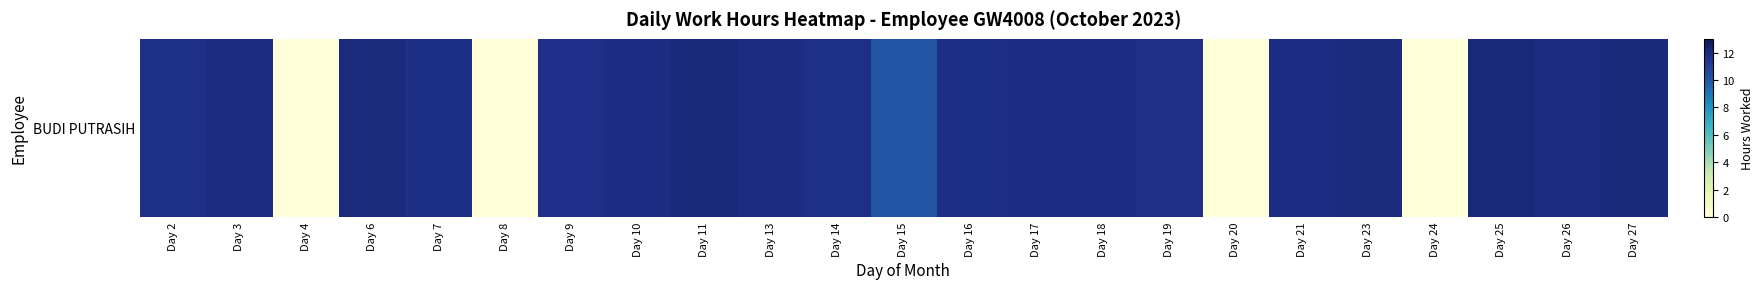

True or false: the data shows 4.5 at Day 19.

False